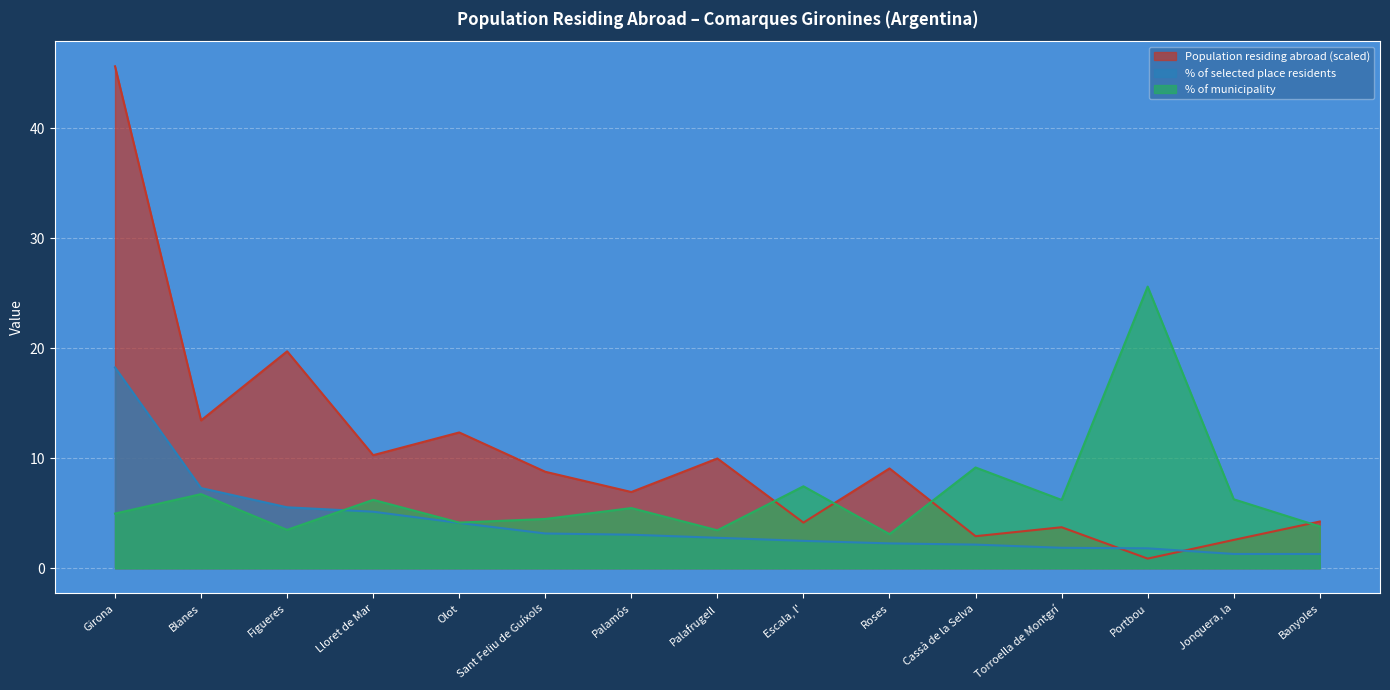

What is the total value across all series at Jonquera, la?

10.1